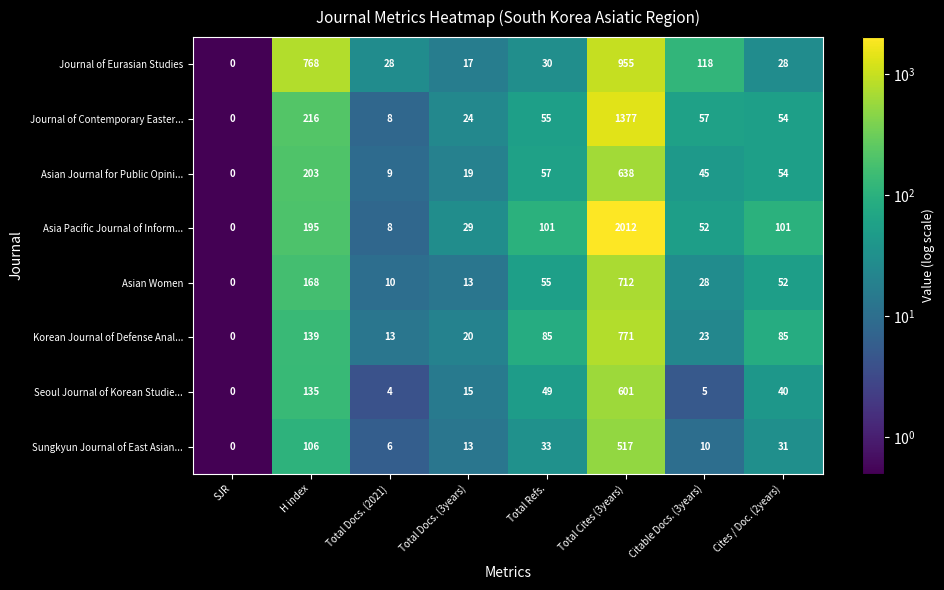

How many data points does each series have?

8